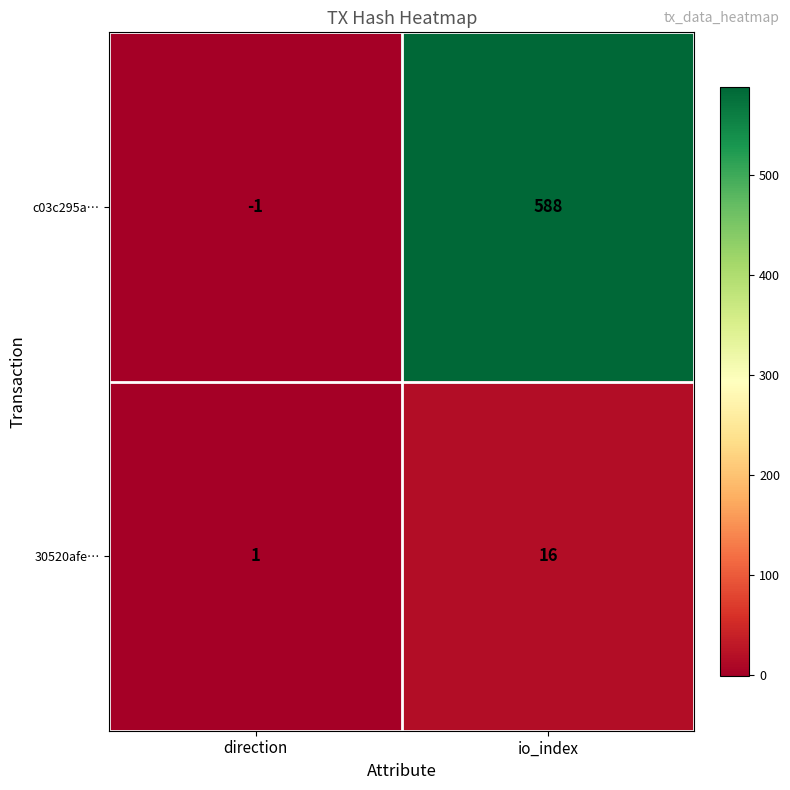

The value of 30520afe… at io_index is 25. True or false?

False